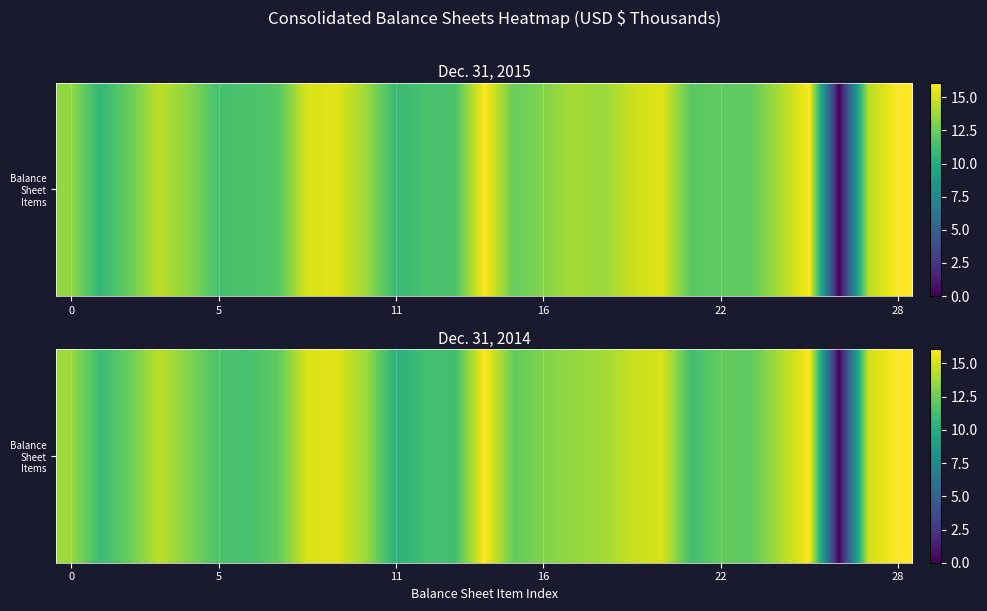

Which category has the lowest value across all series?

26